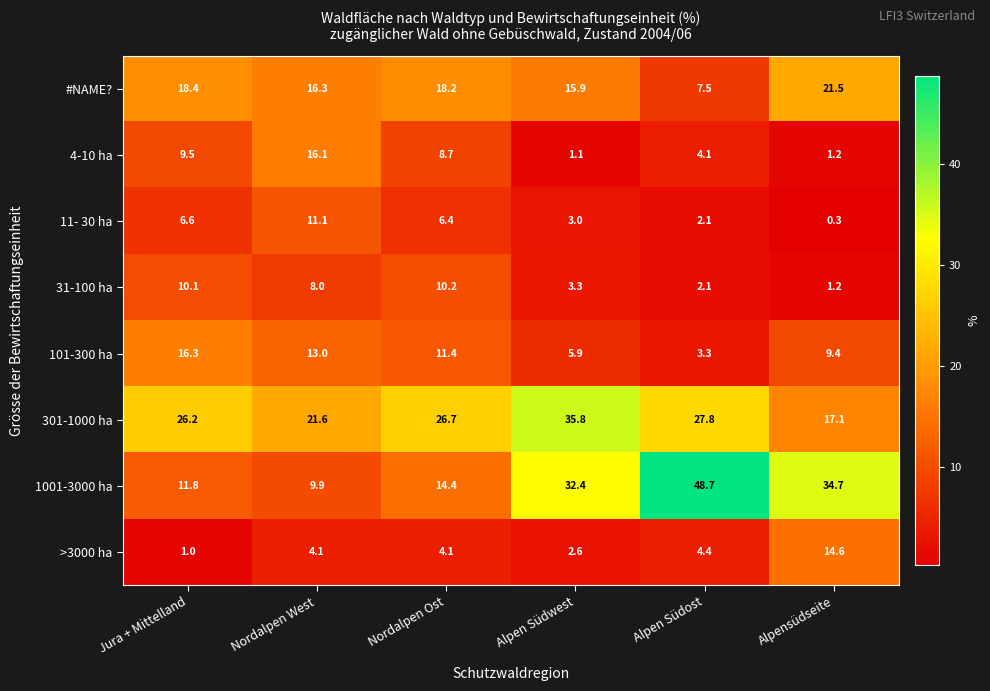

What is the spread (max minus min) of values at Alpen Südost?

46.6